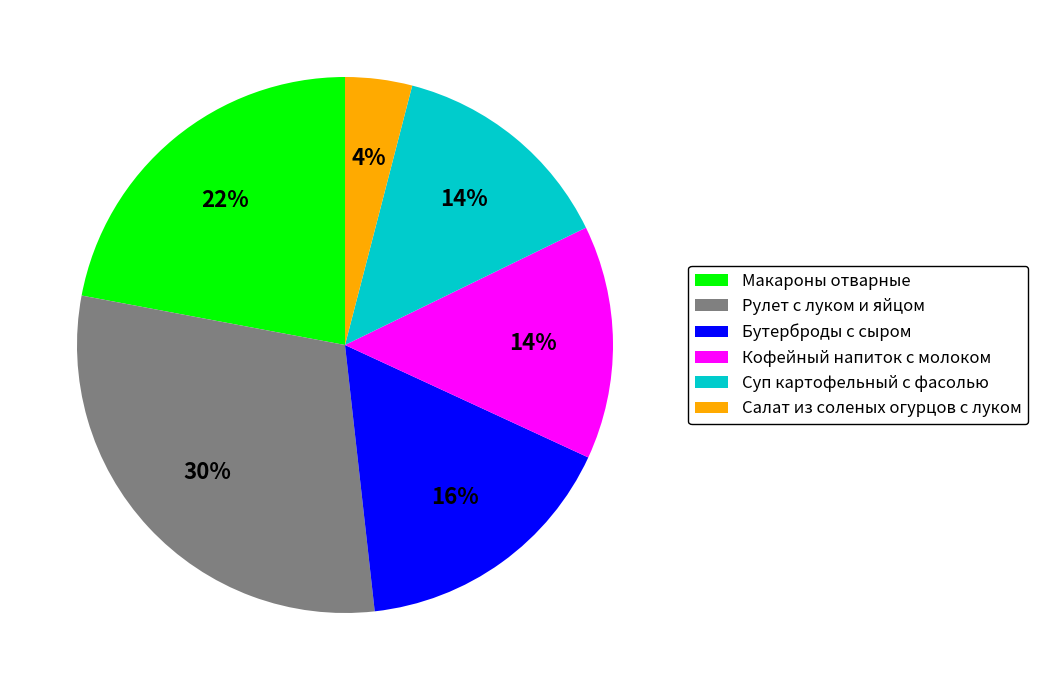

How many segments does this pie chart have?

6